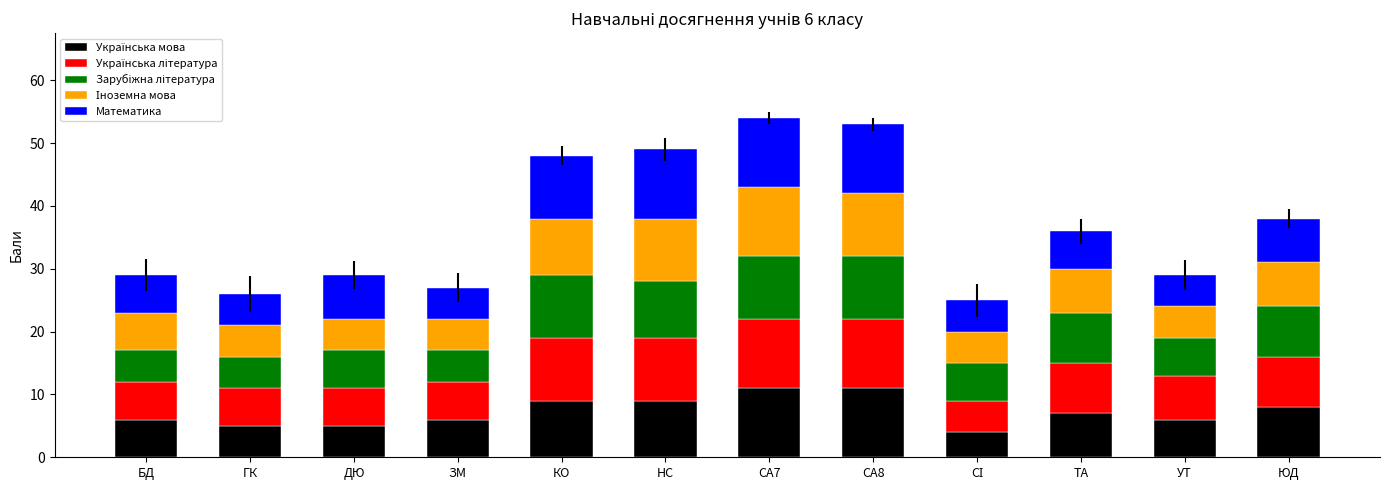

What is the total value across all series at ДЮ?

29